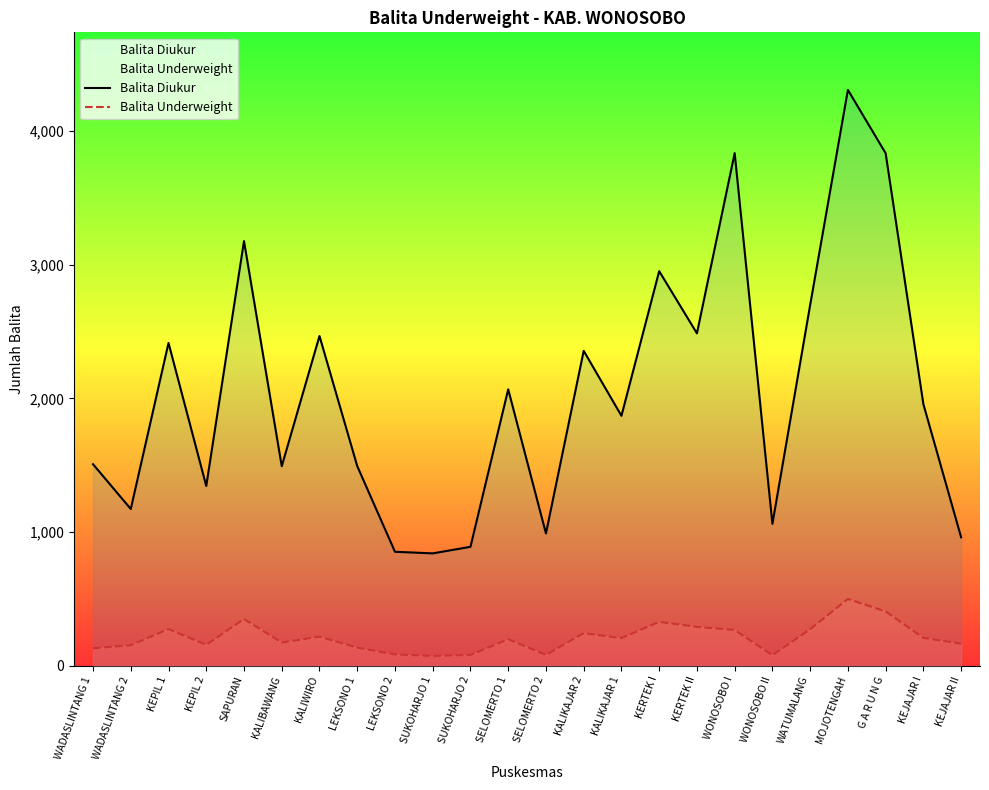

What is the difference between the second highest and minimum values in the Balita Underweight series?

333